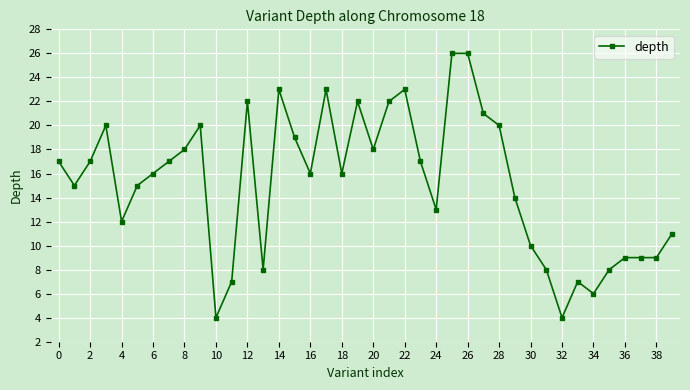

What is the difference between the second highest and second lowest values?

22